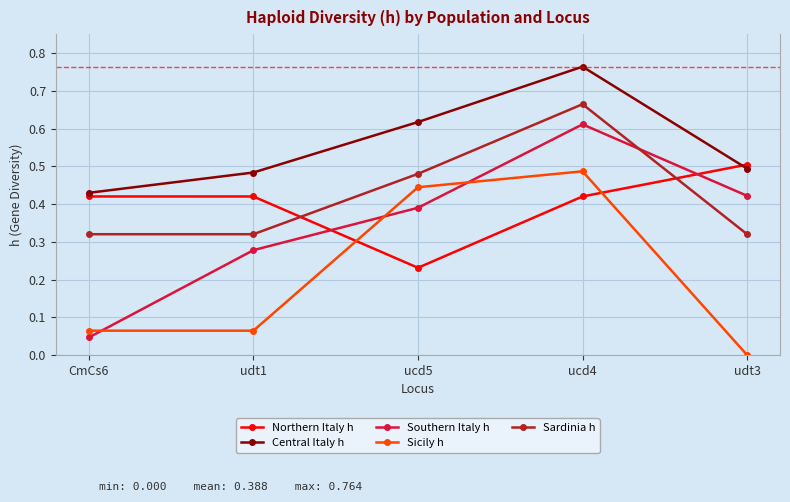

At which category does Sardinia h reach its first local peak?

ucd4